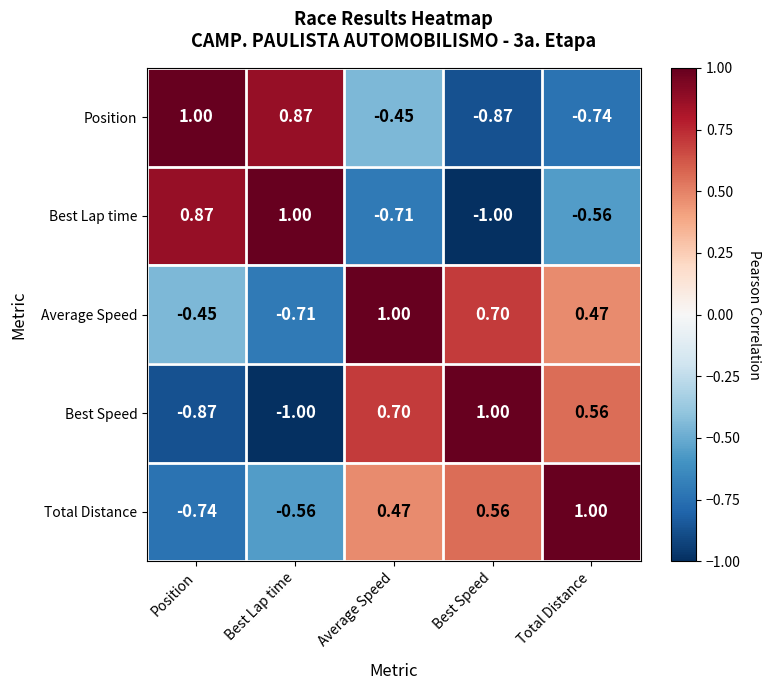

Where does the Best Speed series first go above 0?

Average Speed